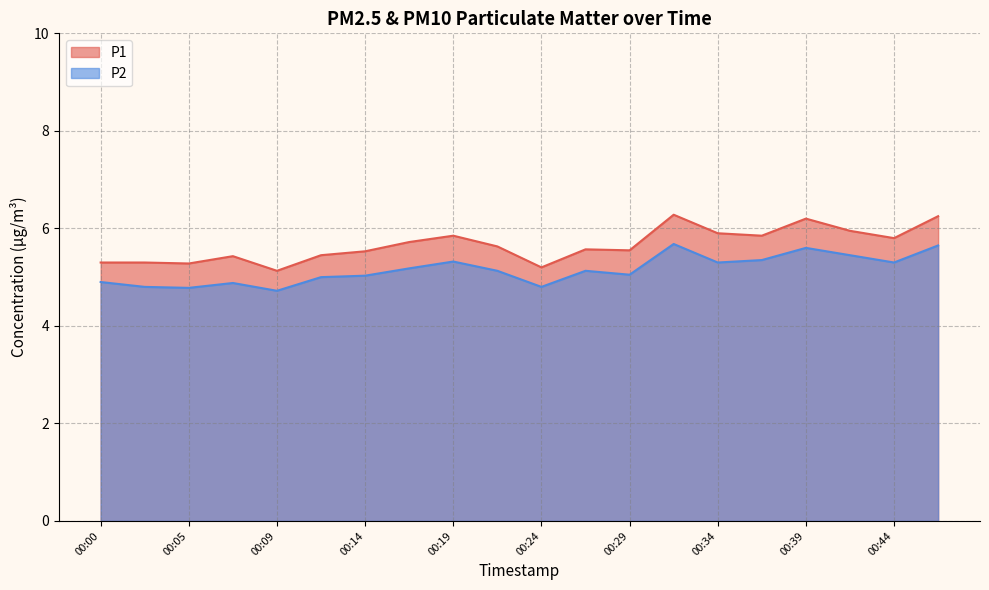

True or false: P2 and P1 cross at least once.

False